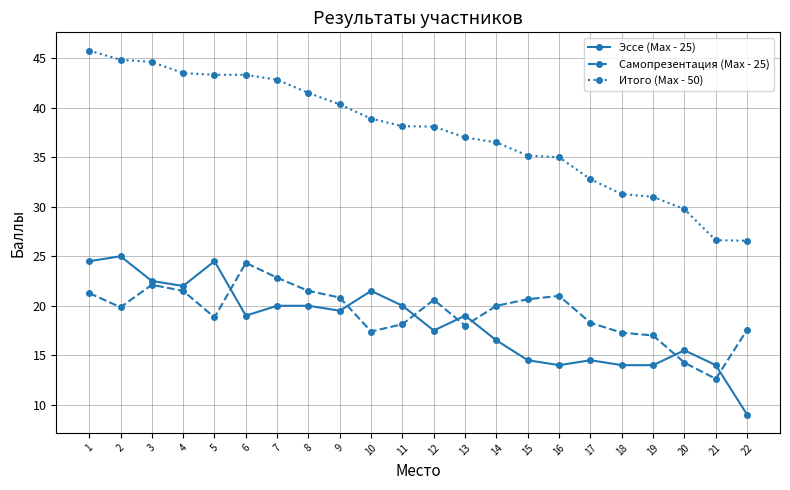

What is the difference between the Самопрезентация (Max - 25) values at 11 and 4?

3.4